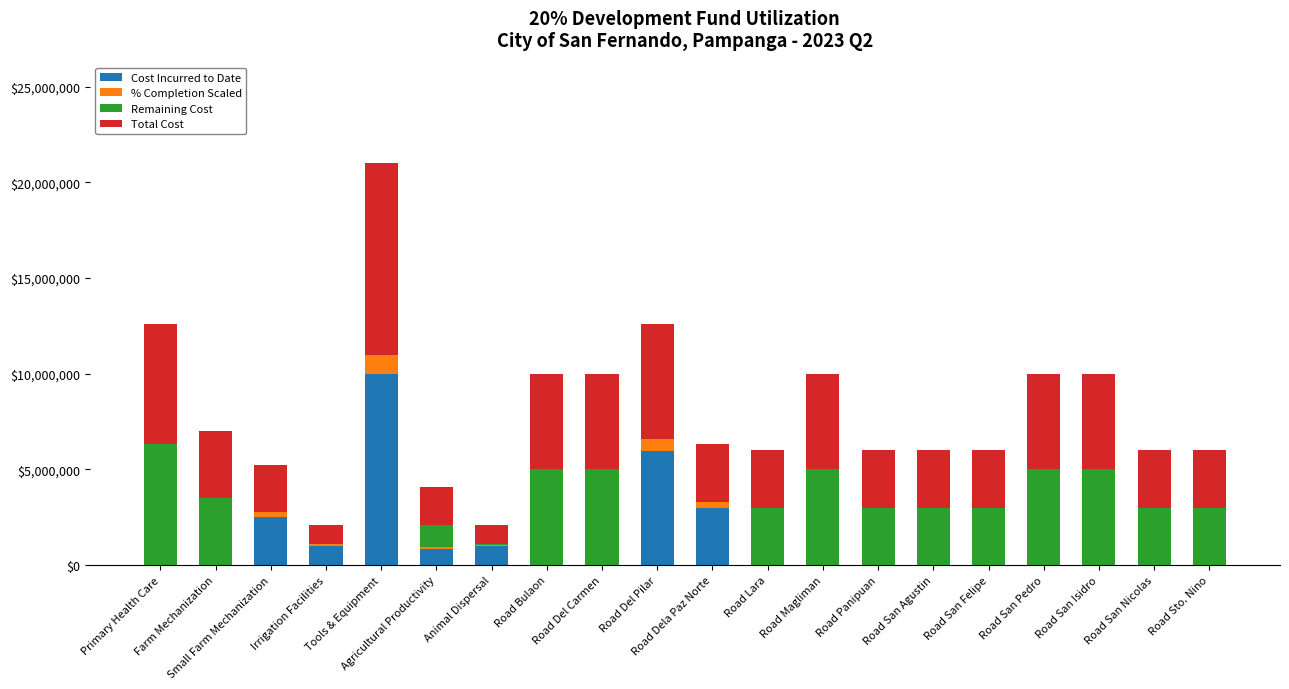

What are all the series names shown in the legend?

Cost Incurred to Date, % Completion Scaled, Remaining Cost, Total Cost